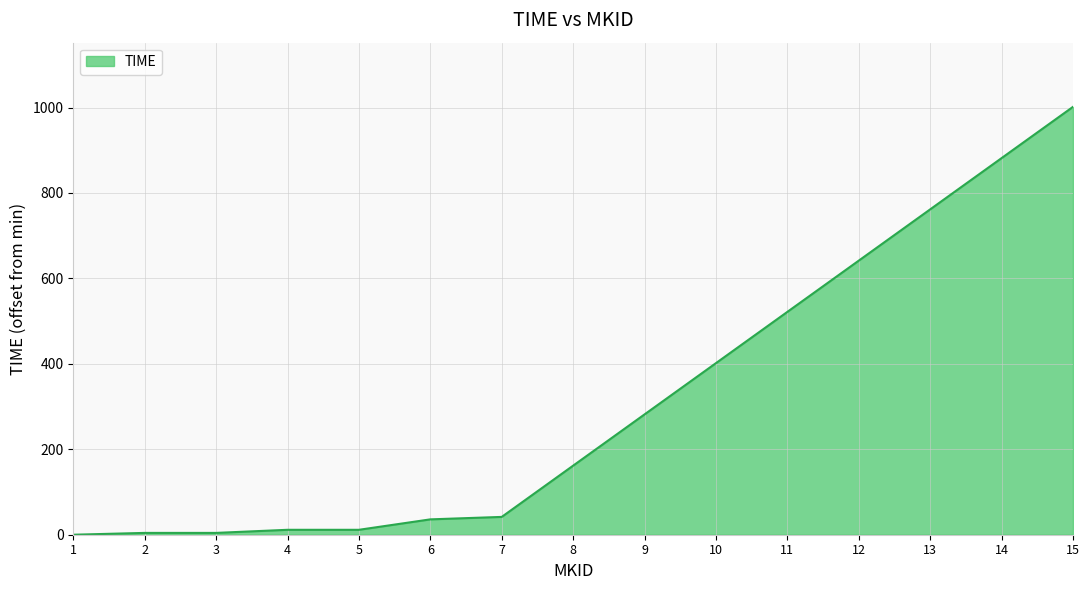

Does the chart have visible grid lines?

Yes